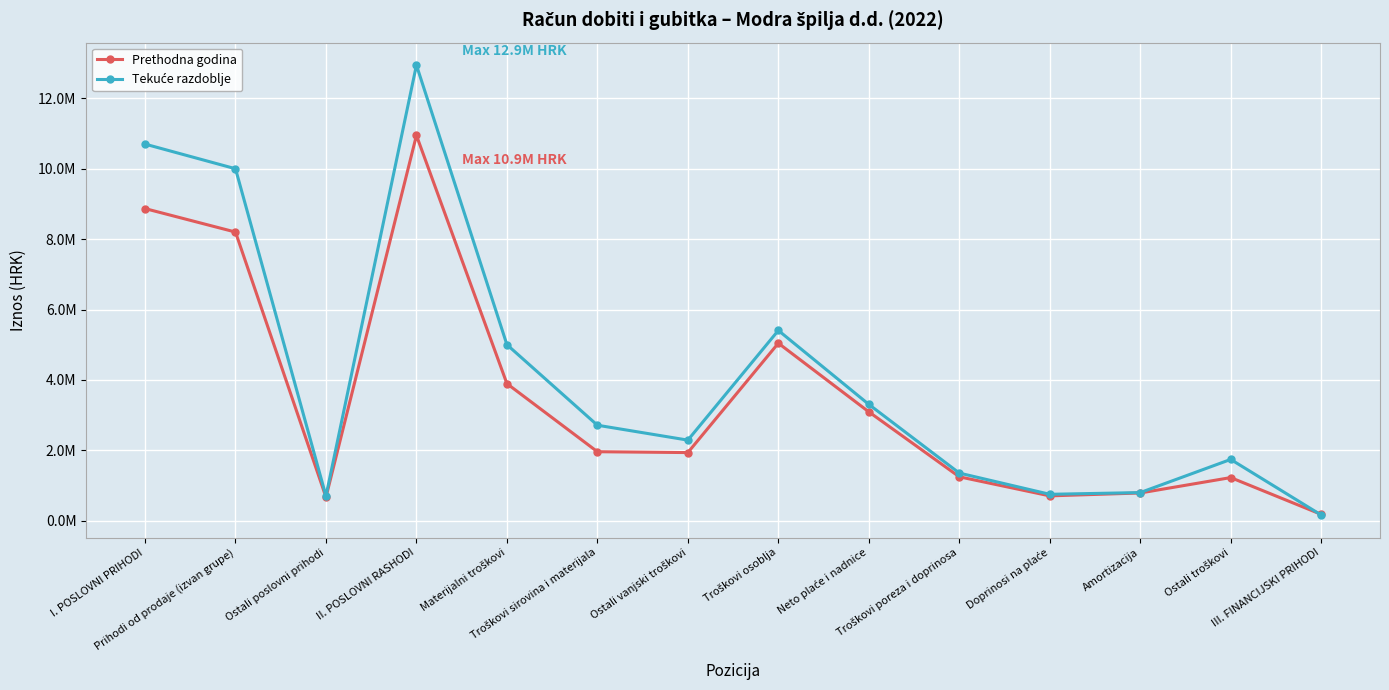

Is it true that Tekuće razdoblje equals 1838180 at Troškovi osoblja?

False